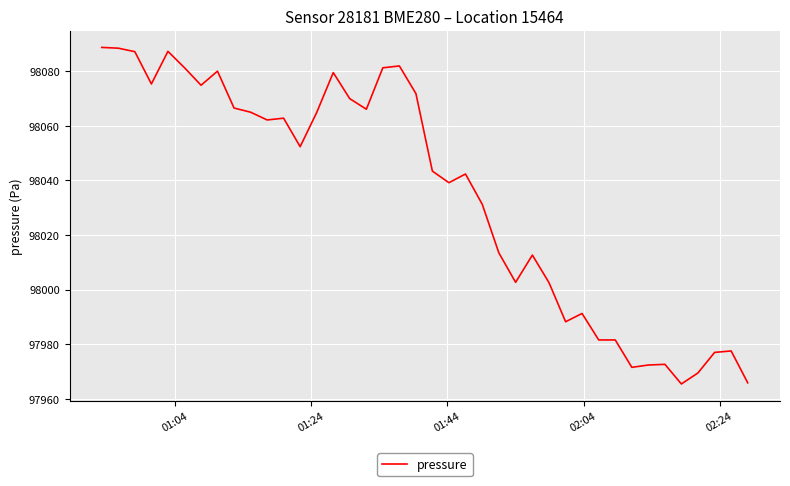

How many series are shown in this chart?

1